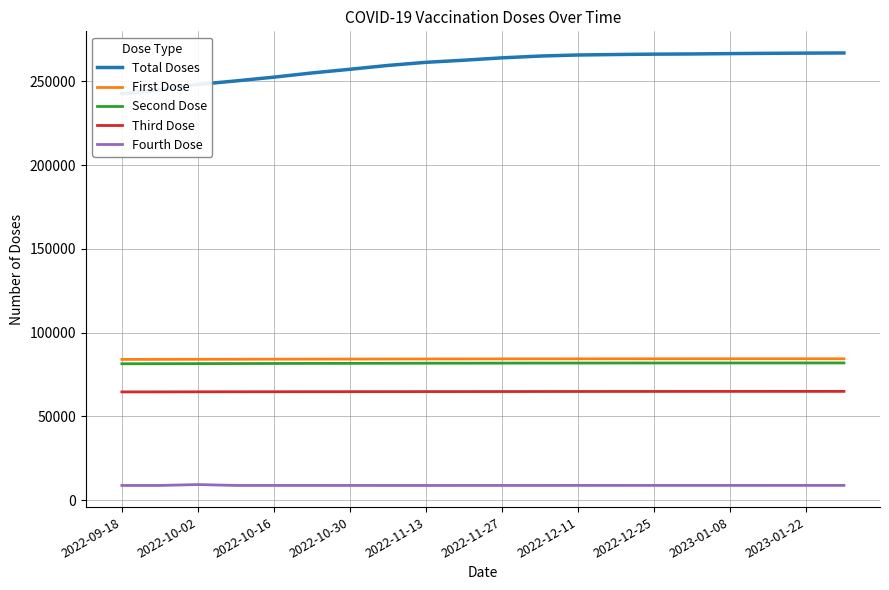

What is the maximum value for Third Dose?

64894